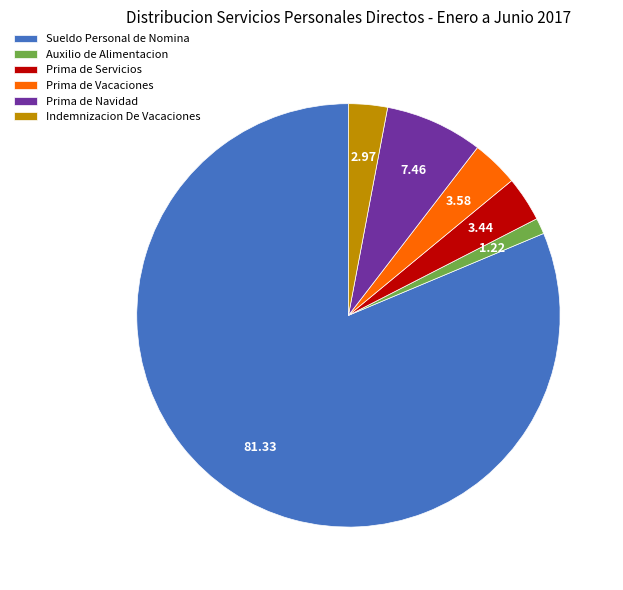

Which slice represents more than half of the pie?

Sueldo Personal de Nomina